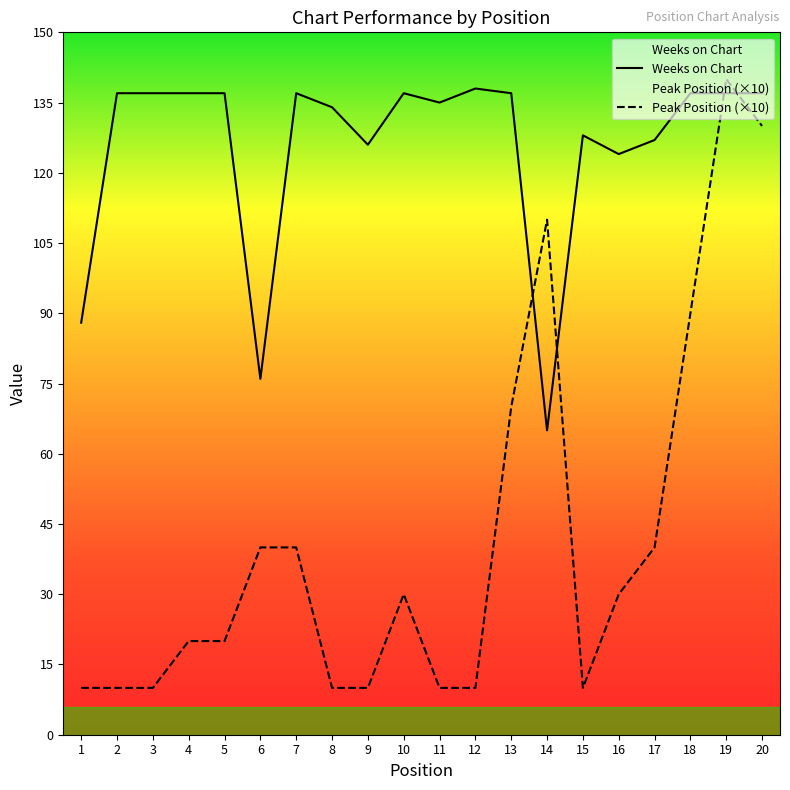

What is the average value of the Weeks on Chart series?

126